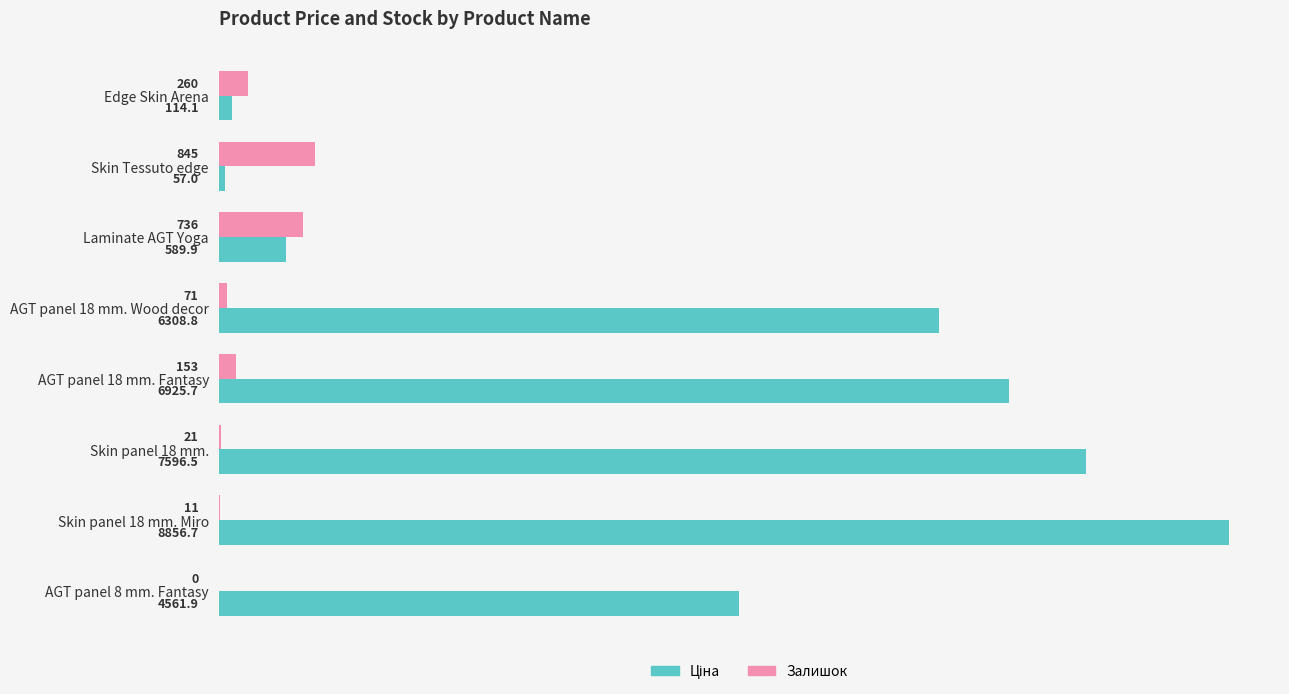

Is it true that Залишок equals 845.0 at Skin Tessuto edge?

True